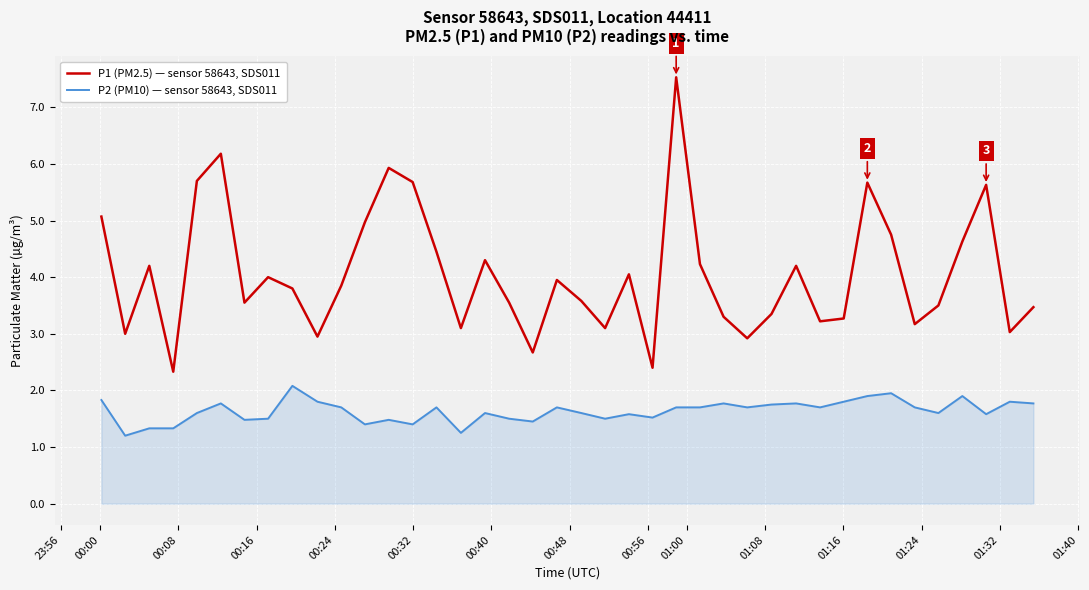

List the series in order of their overall mean, highest first.

P1 (PM2.5) — sensor 58643, SDS011, P2 (PM10) — sensor 58643, SDS011